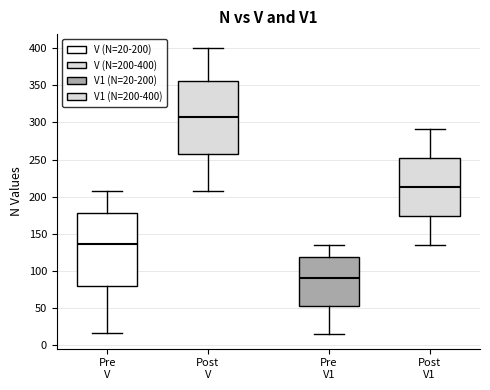

Which box's median line is the highest?

Post V